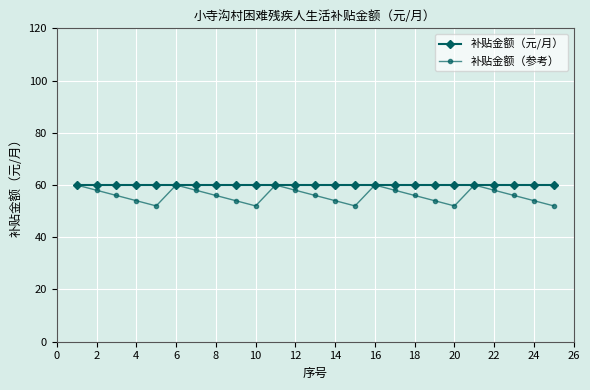

What is the value of the 补贴金额（元/月） point at the 6th from the left?

60